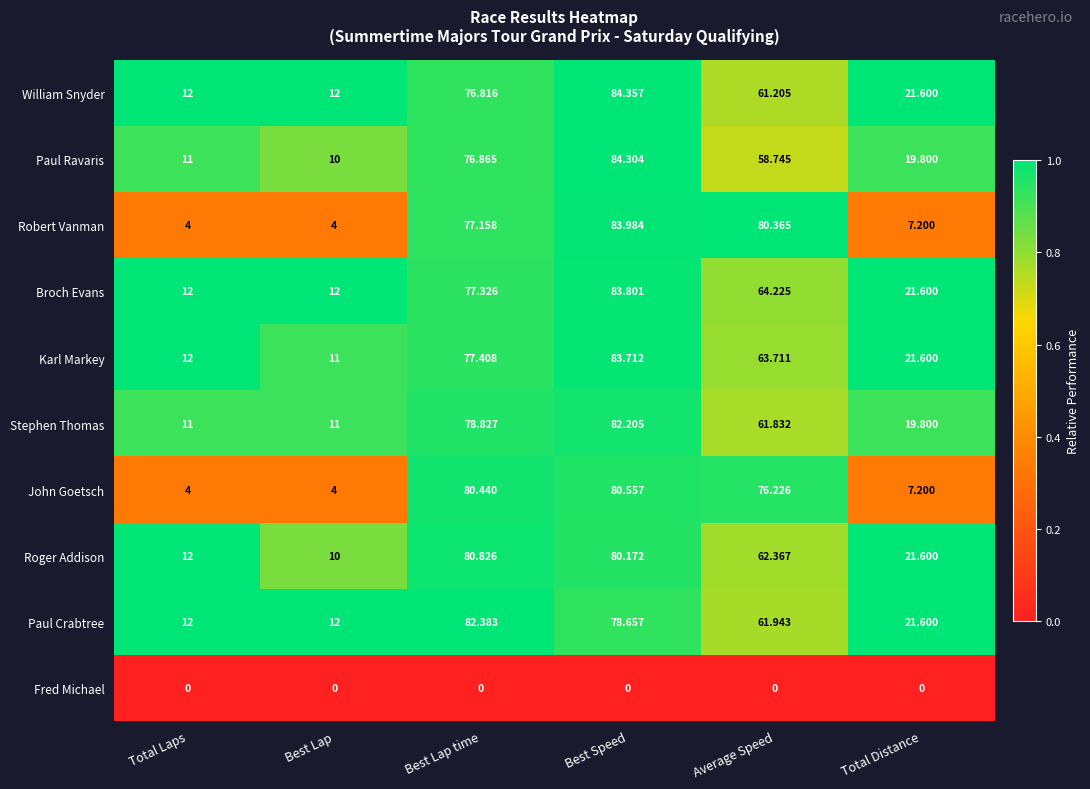

Where does the Broch Evans series first go above 64?

Best Lap time